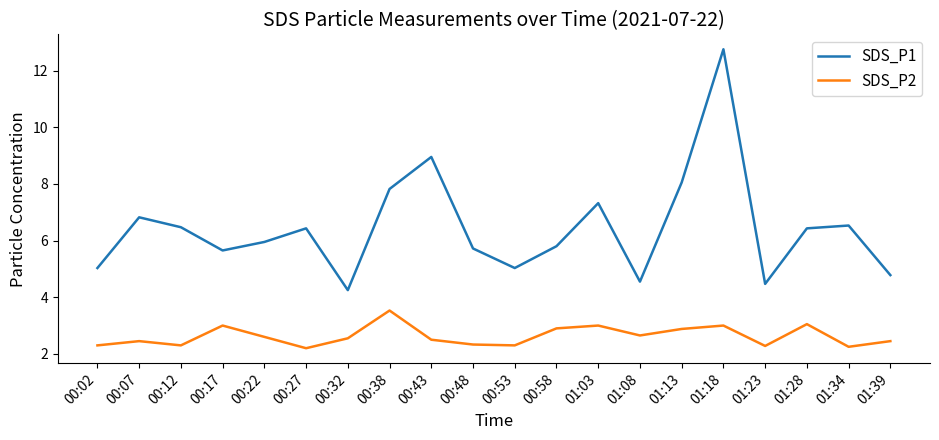

True or false: SDS_P1 and SDS_P2 intersect in this chart.

False